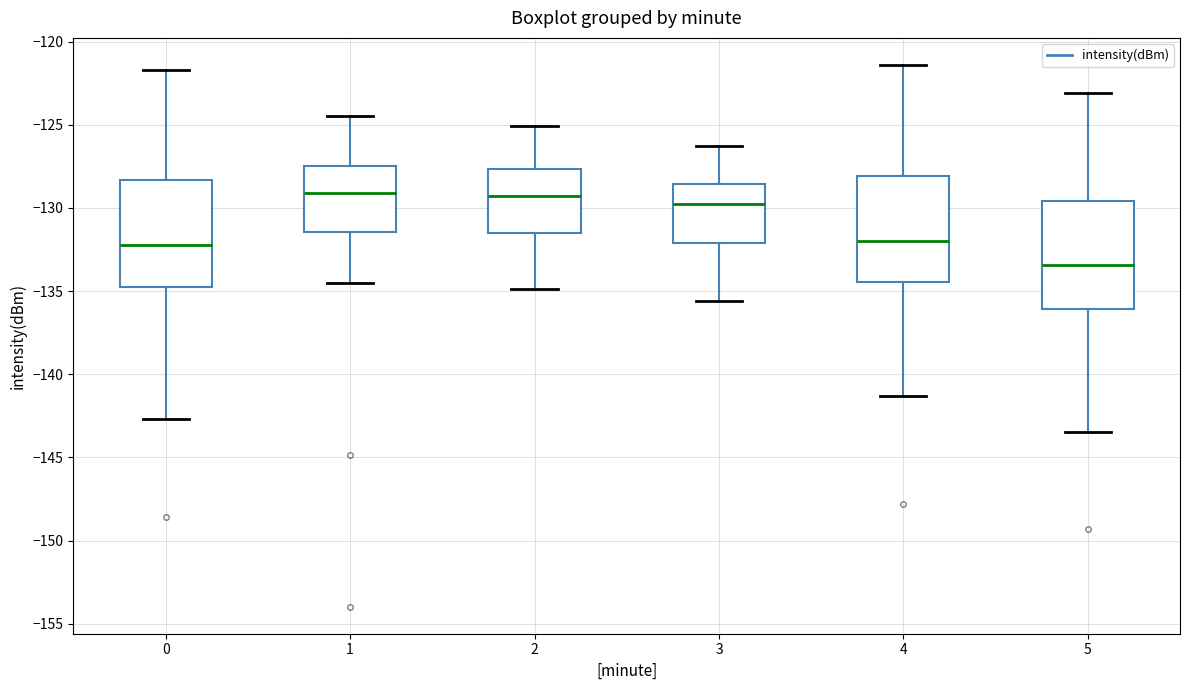

Where does the median line of the box at x = 1 sit on the y-axis? The values are not printed on the chart, so give them approximately, as read against the axis.

-129.0